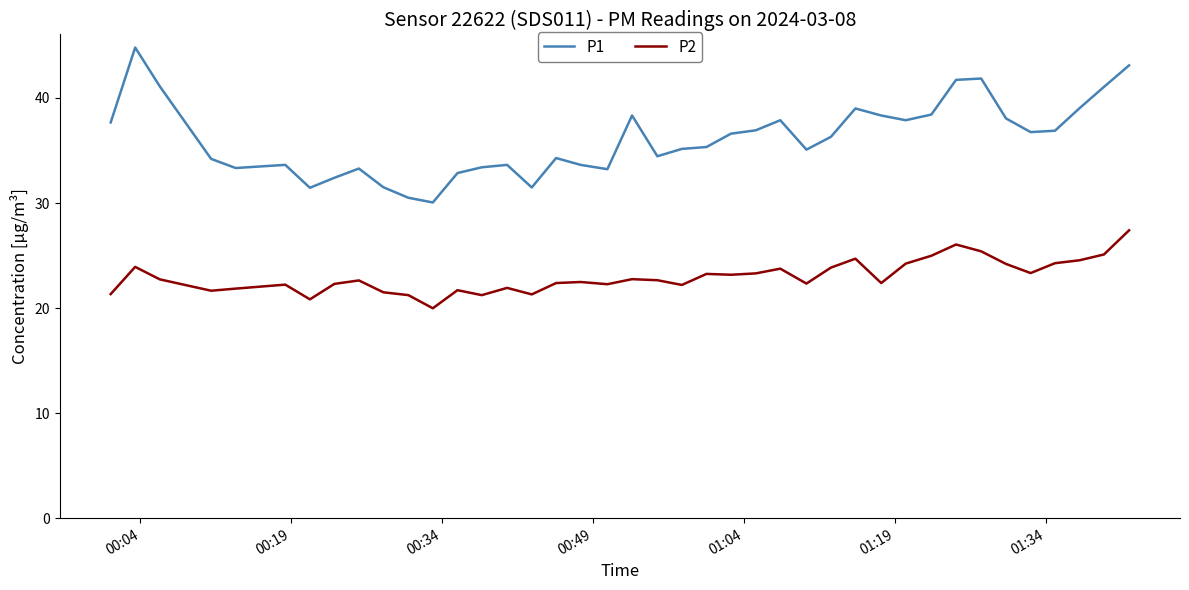

What is the minimum value for P1?

30.1